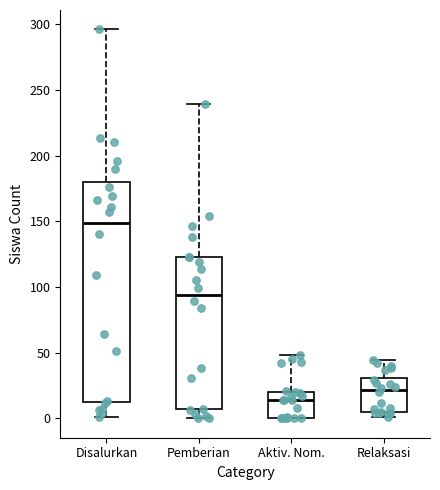

Reading left to right, transcribe this box plot: for each box, give where its median line is, the range the box spans, and where its two whiskers end, as read against the y-axis. The values are not printed on the chart, so give them approximately, as read against the axis.

Disalurkan: median 150, box 15 to 180, whiskers 0 to 295
Pemberian: median 95, box 5 to 125, whiskers 0 to 240
Aktiv. Nom.: median 15, box 0 to 20, whiskers 0 to 50
Relaksasi: median 20, box 5 to 30, whiskers 0 to 45